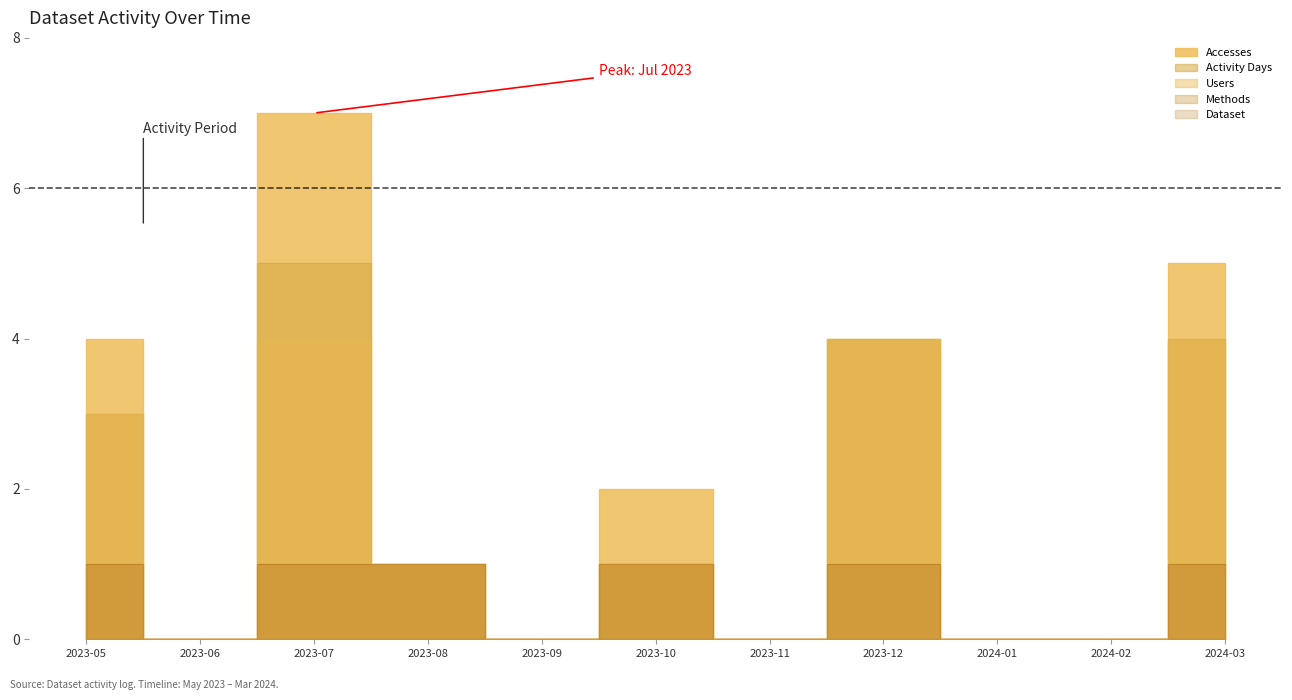

Reading left to right, list all the values displayed in this chart.

Accesses: 2023-05=4	2023-06=0	2023-07=7	2023-08=1	2023-09=0	2023-10=2	2023-11=0	2023-12=4	2024-01=0	2024-02=0	2024-03=5
Activity Days: 2023-05=3	2023-06=0	2023-07=5	2023-08=1	2023-09=0	2023-10=1	2023-11=0	2023-12=4	2024-01=0	2024-02=0	2024-03=4
Users: 2023-05=3	2023-06=0	2023-07=4	2023-08=1	2023-09=0	2023-10=1	2023-11=0	2023-12=4	2024-01=0	2024-02=0	2024-03=4
Methods: 2023-05=1	2023-06=0	2023-07=1	2023-08=1	2023-09=0	2023-10=1	2023-11=0	2023-12=1	2024-01=0	2024-02=0	2024-03=1
Dataset: 2023-05=1	2023-06=0	2023-07=1	2023-08=1	2023-09=0	2023-10=1	2023-11=0	2023-12=1	2024-01=0	2024-02=0	2024-03=1